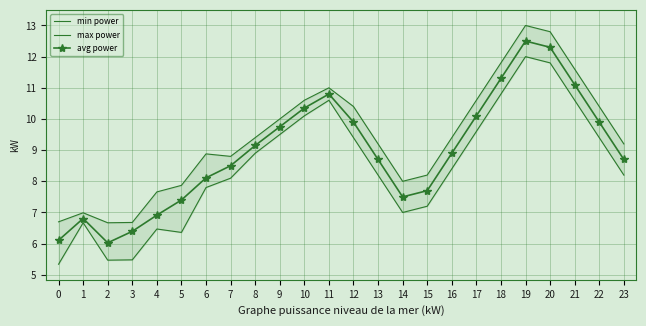

Is the value of min power at 23 greater than the value of max power at 18?

No